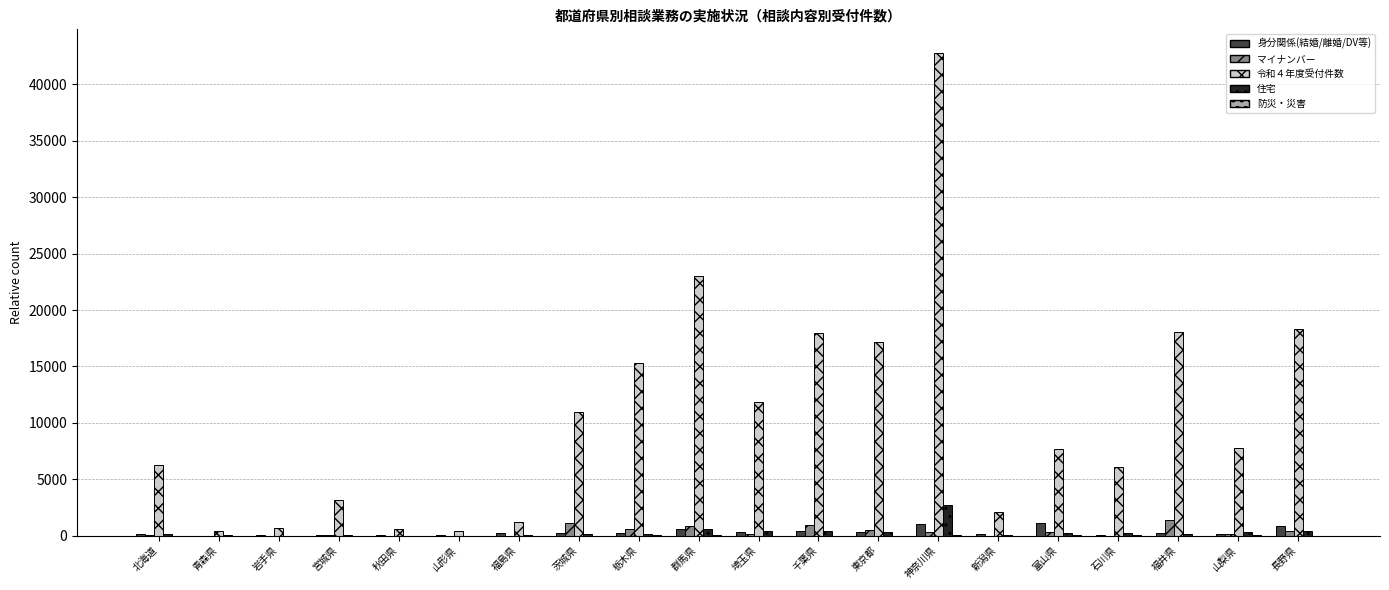

The value of 令和４年度受付件数 at 新潟県 is 2062. True or false?

True